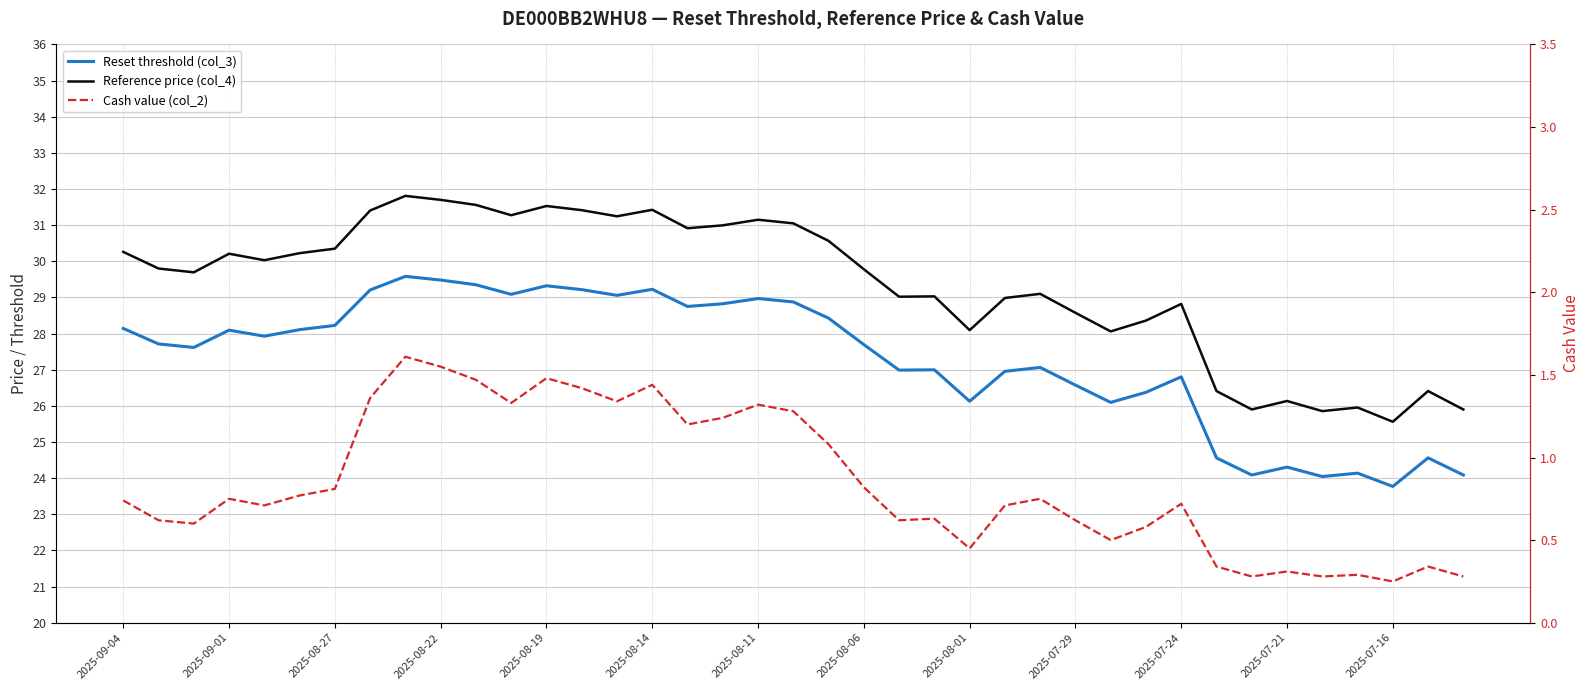

What is the value of the Reference price (col_4) point at the 2nd from the left?

29.8